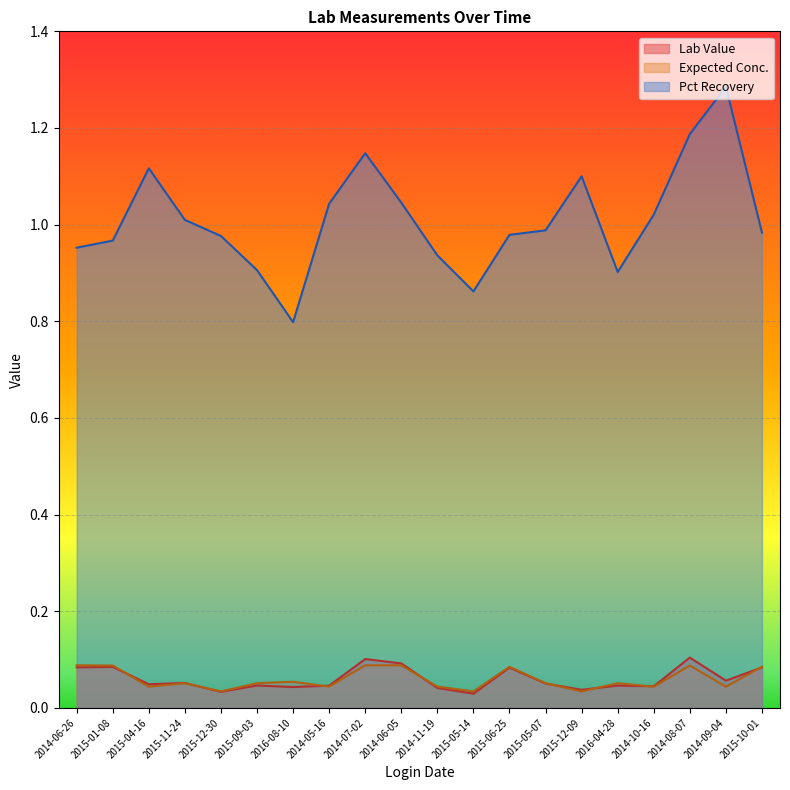

True or false: Pct Recovery and Expected Conc. cross at least once.

False